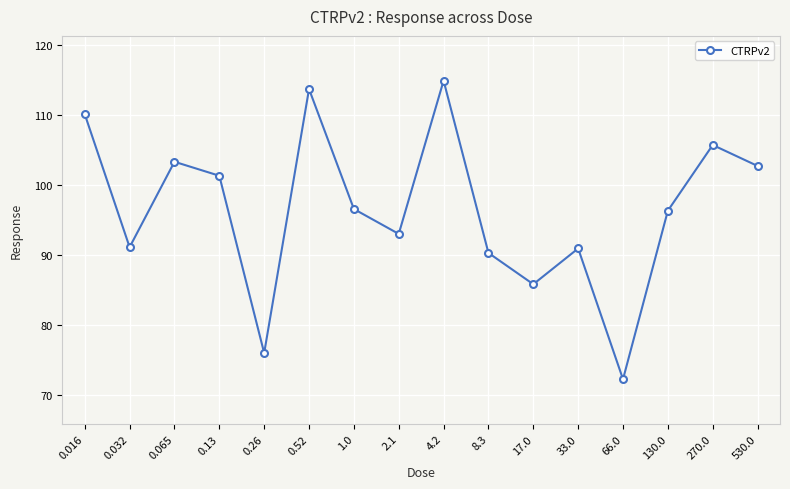

What is the minimum value shown in the chart?

72.2